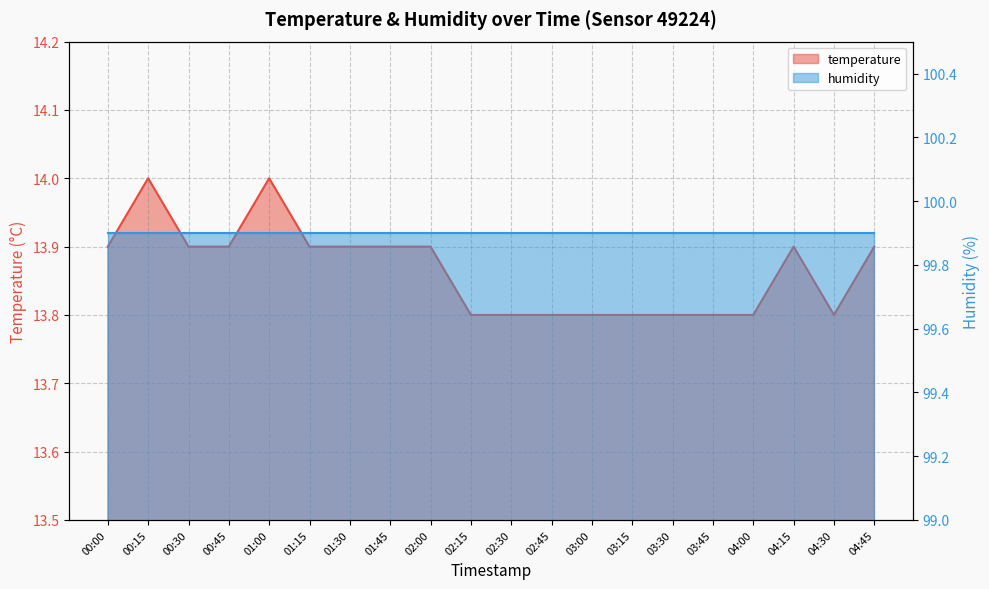

What is the smallest value displayed?

13.8